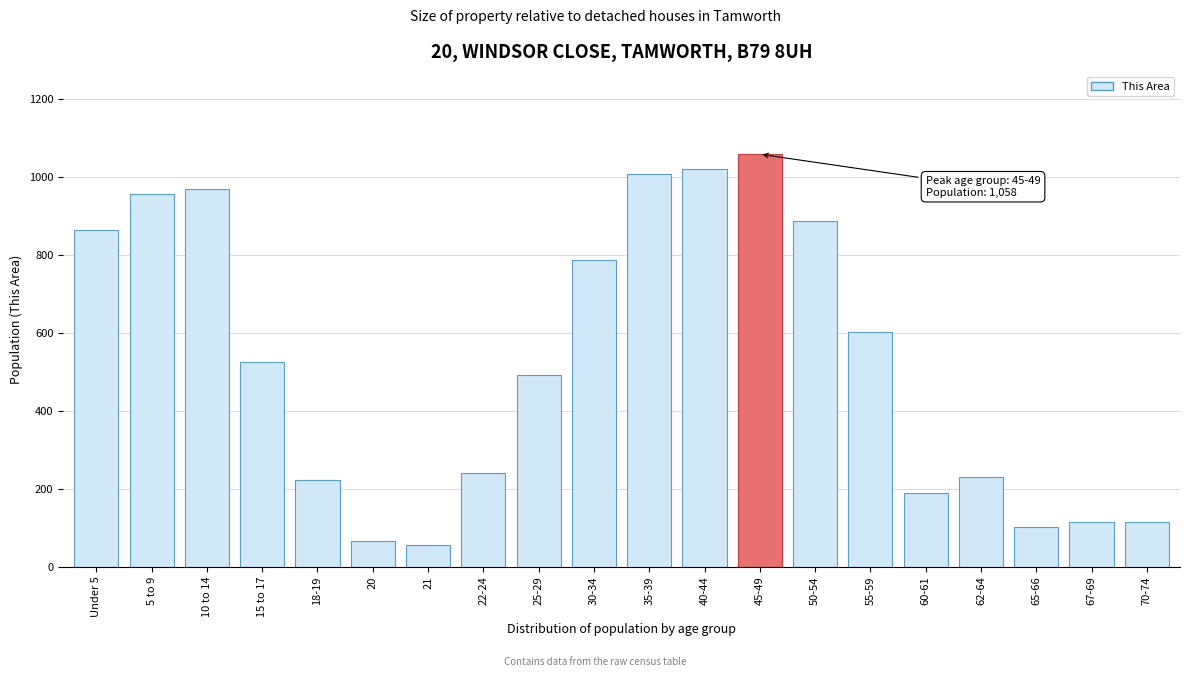

Reading left to right, list all the values displayed in this chart.

864	956	969	526	223	67	55	240	493	786	1008	1019	1058	887	603	189	230	103	116	116